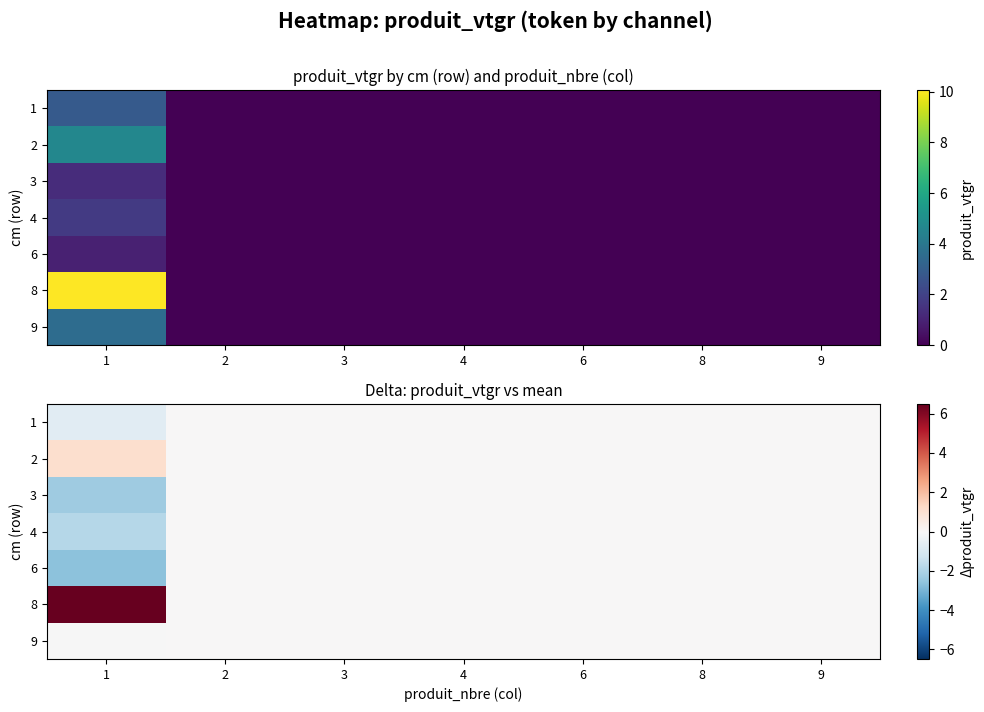

Between 3 and 9, which is larger?

3